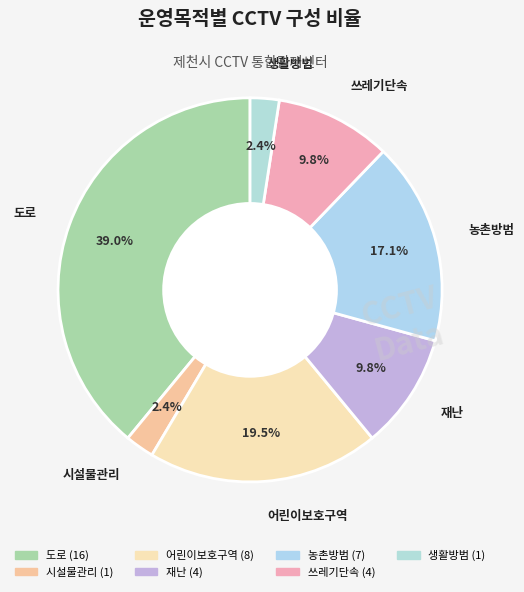

To the nearest percent, what portion does 재난 represent?

10%